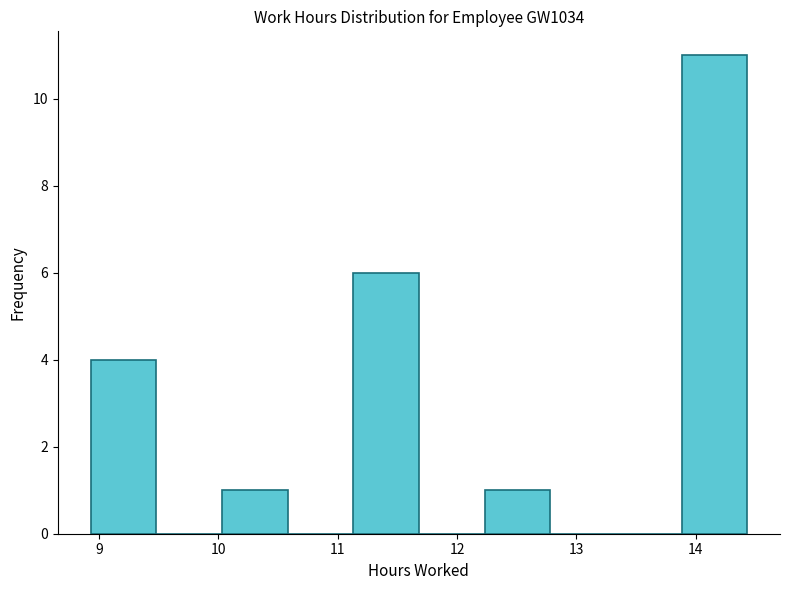

Reading left to right, list every bar in this chart as the range it spans on the x-axis followed by its height. Neither the bar edges nor the heights are printed on the chart, so give them approximately, as read against the axes.

8.93 to 9.48: 4
9.48 to 10.03: 0
10.03 to 10.58: 1
10.58 to 11.13: 0
11.13 to 11.68: 6
11.68 to 12.23: 0
12.23 to 12.78: 1
12.78 to 13.33: 0
13.33 to 13.88: 0
13.88 to 14.43: 11